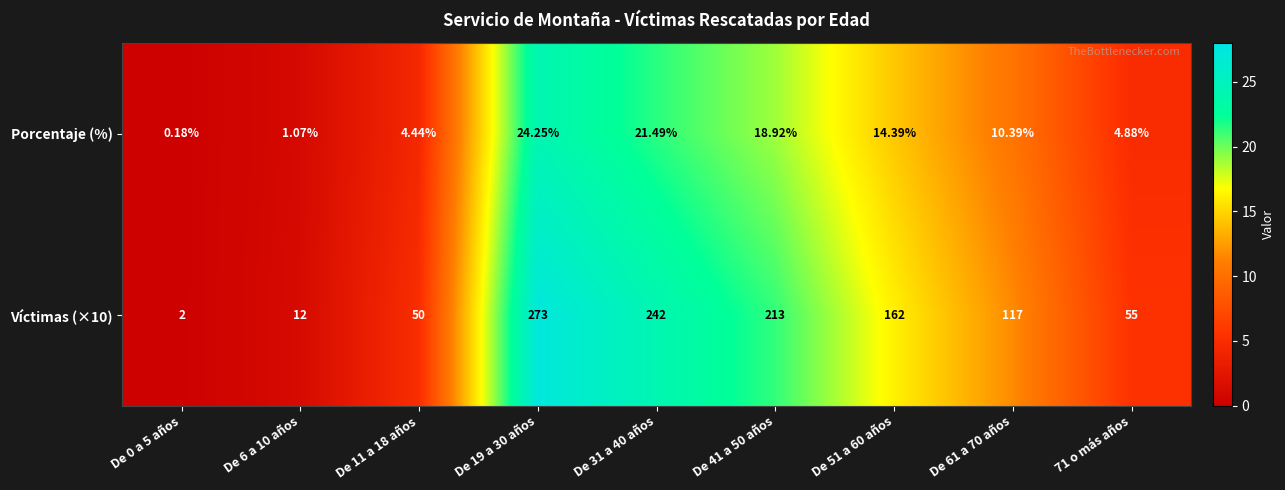

Is the value of Víctimas (×10) at De 19 a 30 años greater than the value of Porcentaje (%) at De 31 a 40 años?

Yes